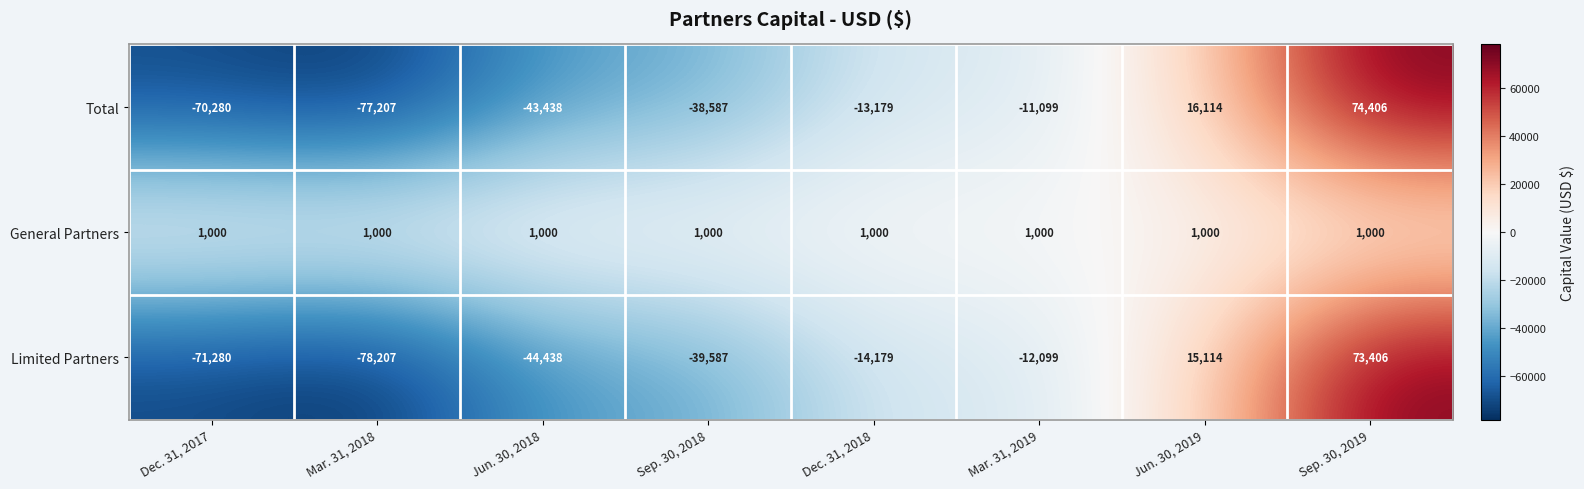

The value of Total at Sep. 30, 2018 is -8881. True or false?

False